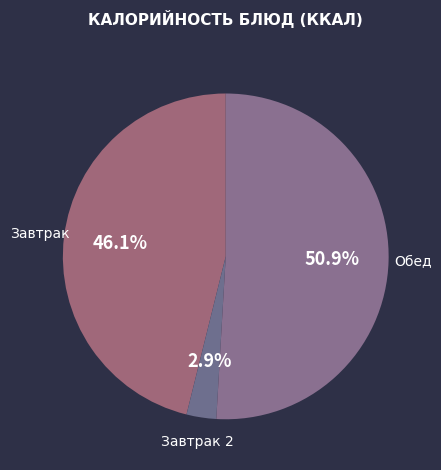

Combined, do Завтрак 2 and Обед account for over 50%?

Yes